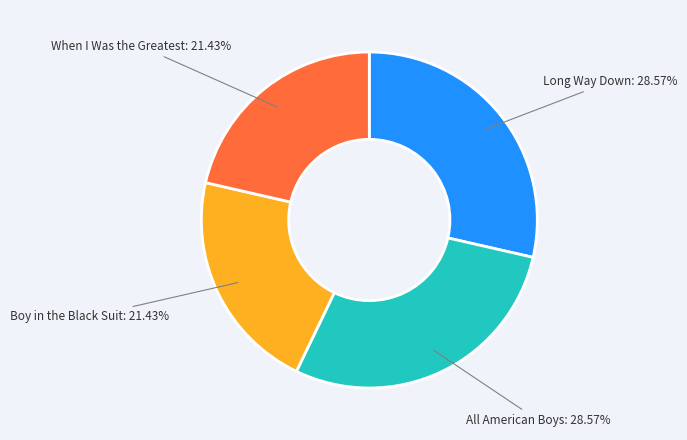

The Long Way Down slice represents 29% of the pie. True or false?

True